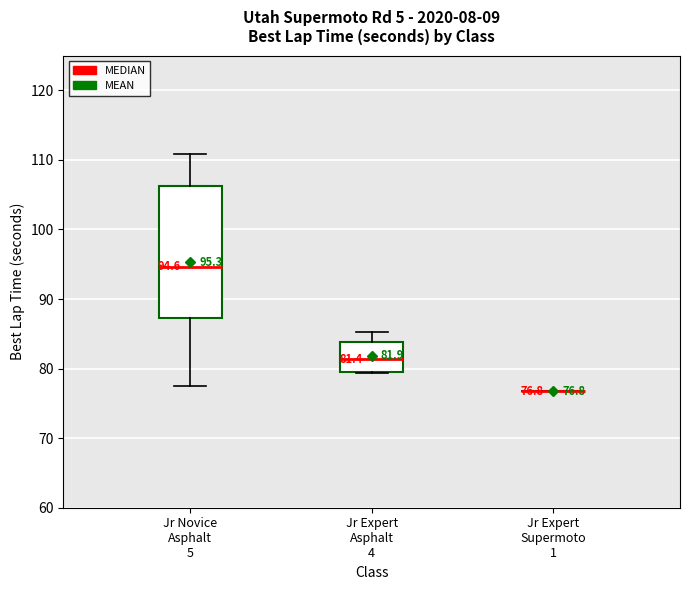

Which box is the tallest, from its lower edge to its upper edge?

Jr Novice Asphalt 5